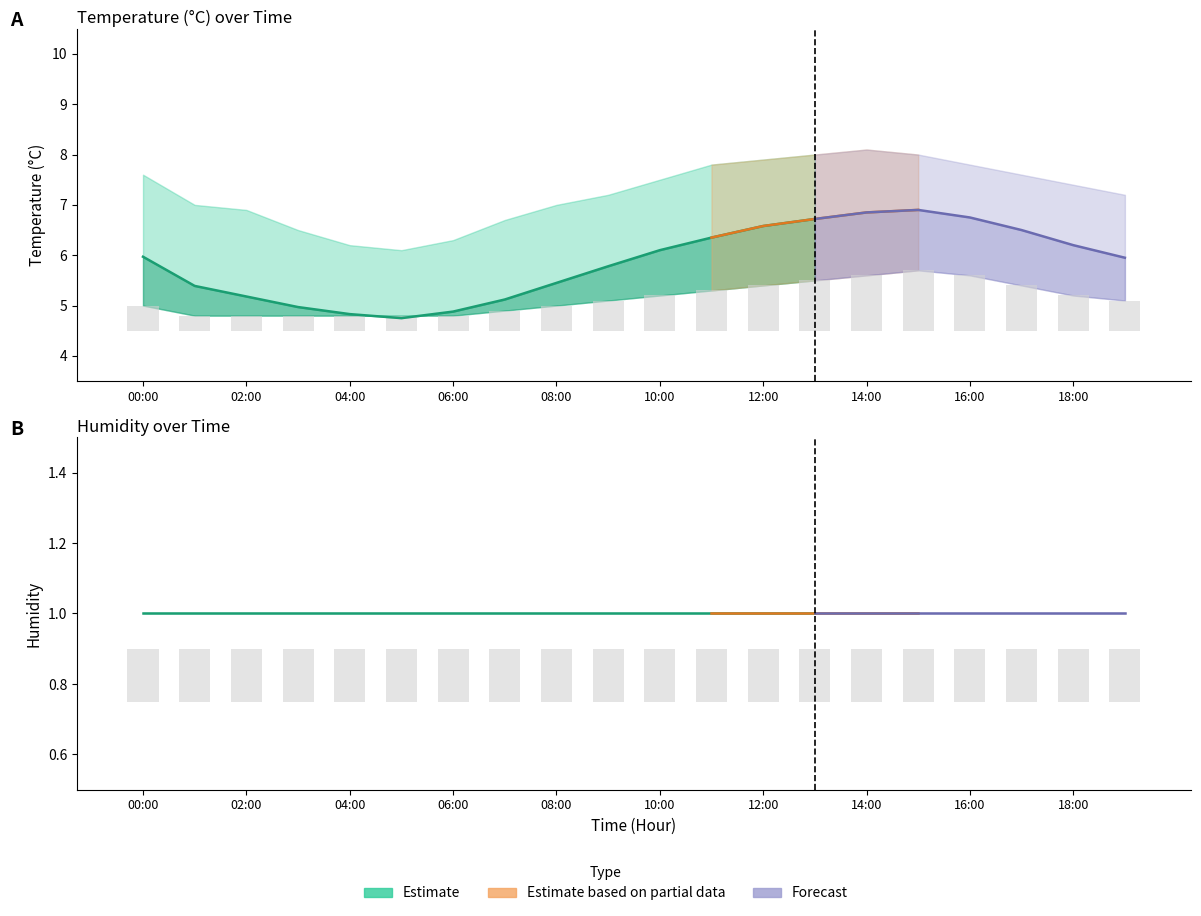

How many values in the temperature_upper series are below 7?

6